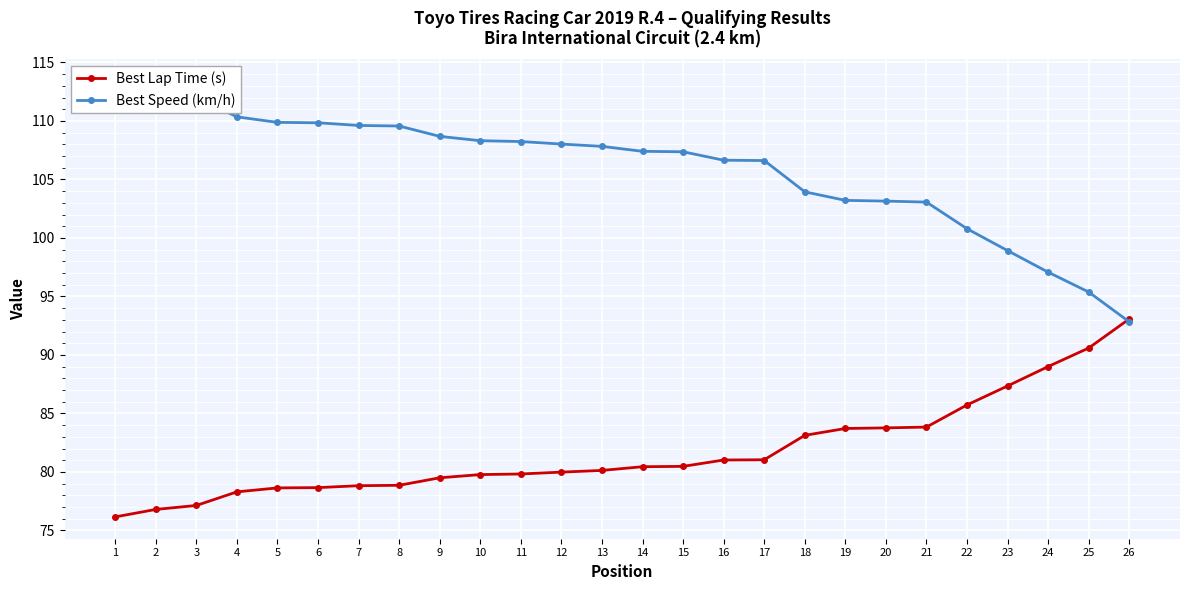

At how many categories does at least one series exceed 112?

3